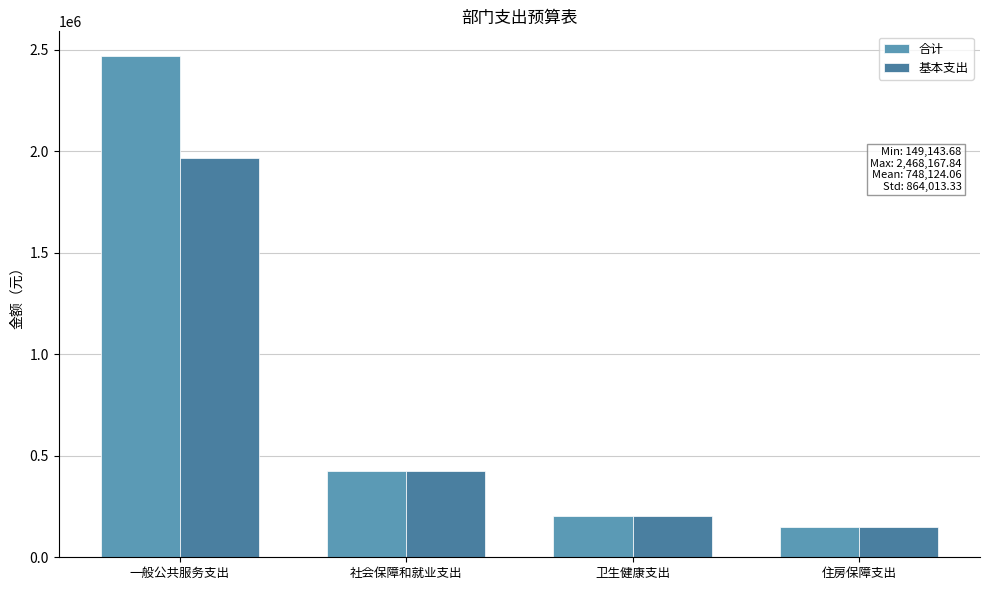

Which series has the largest range (max minus min)?

合计